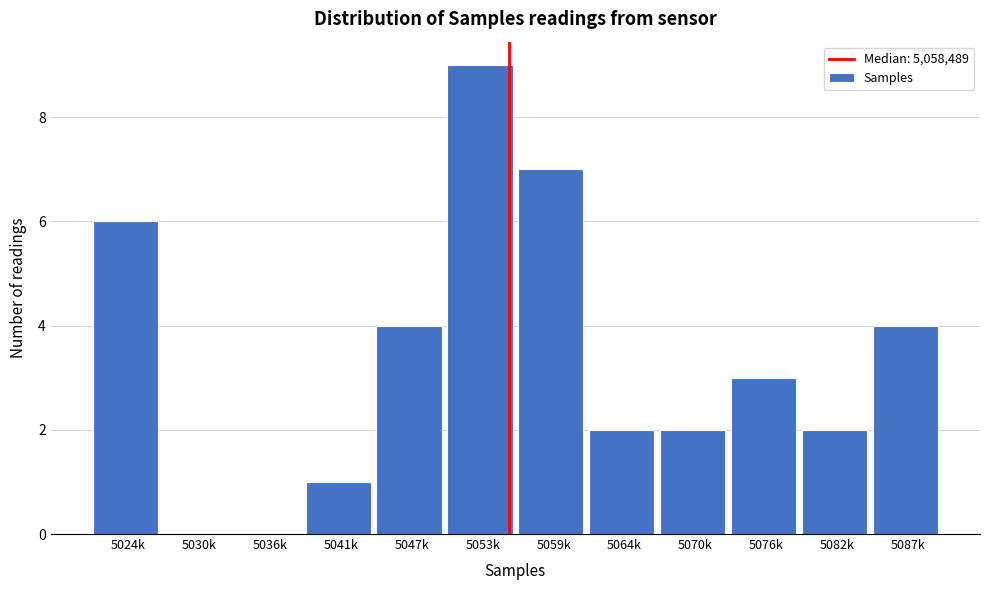

Reading left to right, what are all the values shown in this chart?

5024k=6	5030k=0	5036k=0	5041k=1	5047k=4	5053k=9	5059k=7	5064k=2	5070k=2	5076k=3	5082k=2	5087k=4